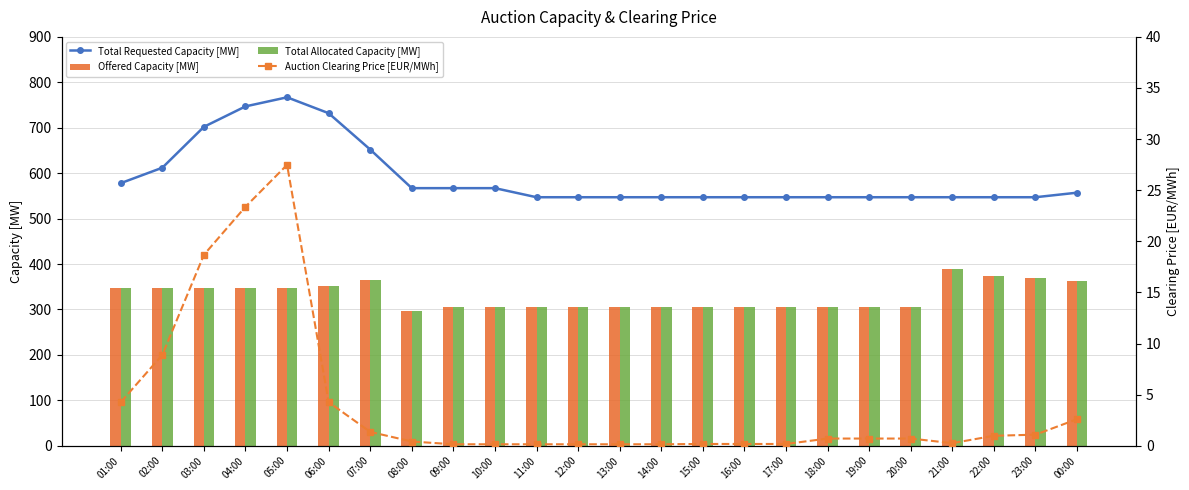

What is the approximate value of Offered Capacity [MW] at 18:00?

306